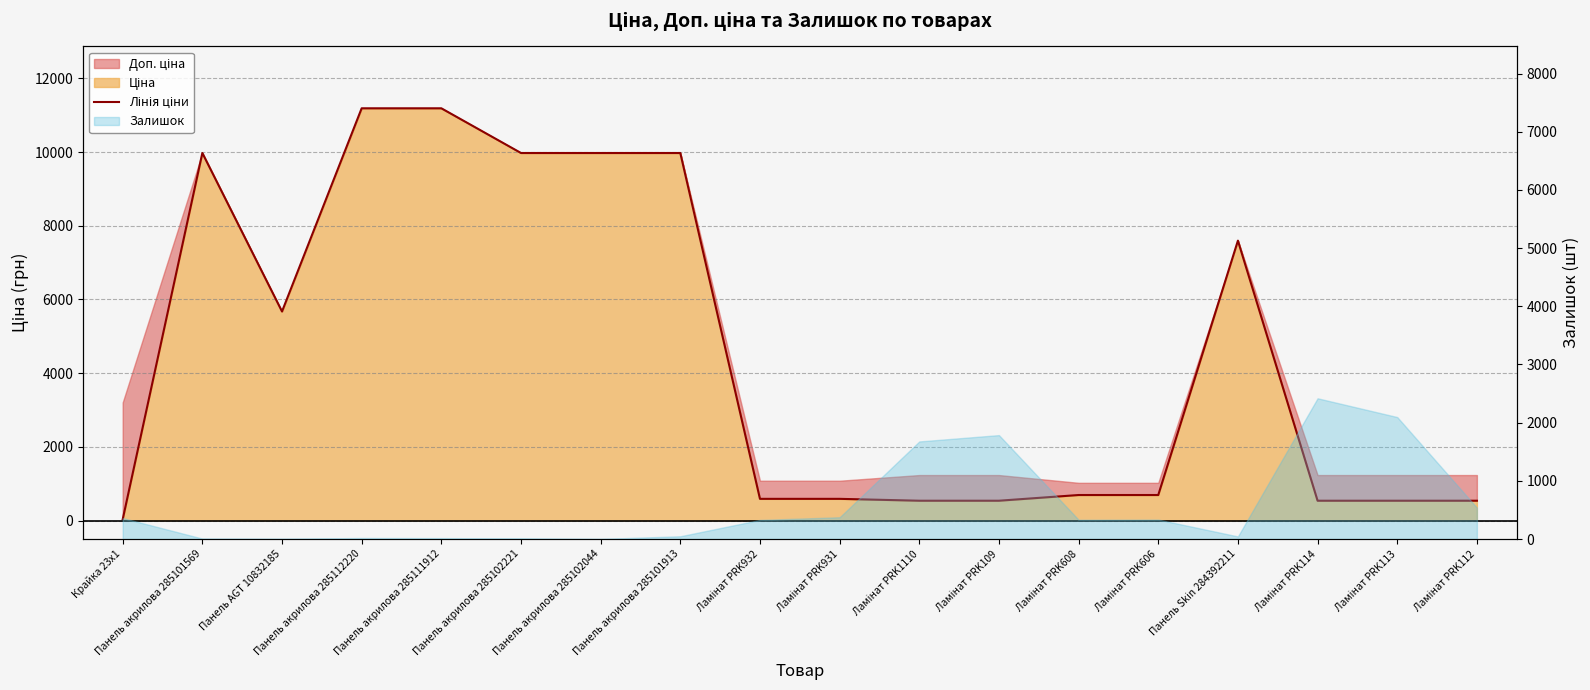

Rank the categories by value from highest to lowest.

Панель акрилова 285112220, Панель акрилова 285111912, Панель акрилова 285101569, Панель акрилова 285102221, Панель акрилова 285102044, Панель акрилова 285101913, Панель Skin 284392211, Панель AGT 10832185, Ламінат PRK608, Ламінат PRK606, Ламінат PRK932, Ламінат PRK931, Ламінат PRK1110, Ламінат PRK109, Ламінат PRK114, Ламінат PRK113, Ламінат PRK112, Крайка 23x1